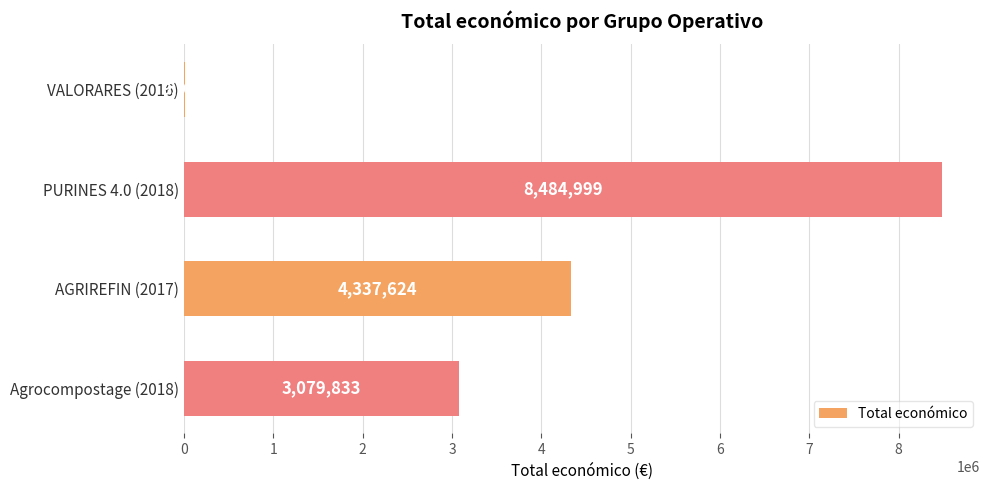

Read the value at VALORARES (2016), to the nearest 100.

9900